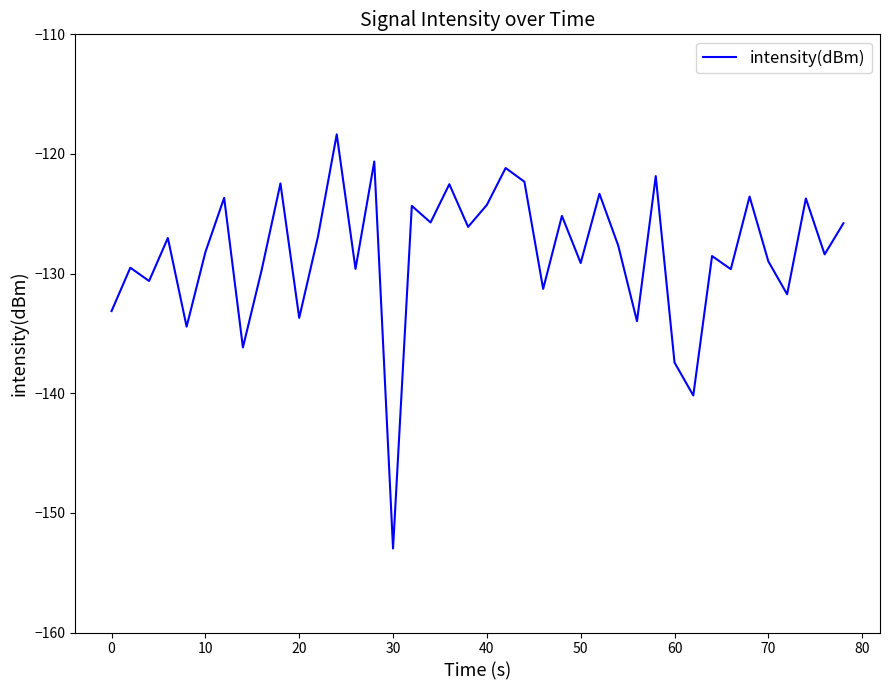

What is the minimum value shown in the chart?

-153.0